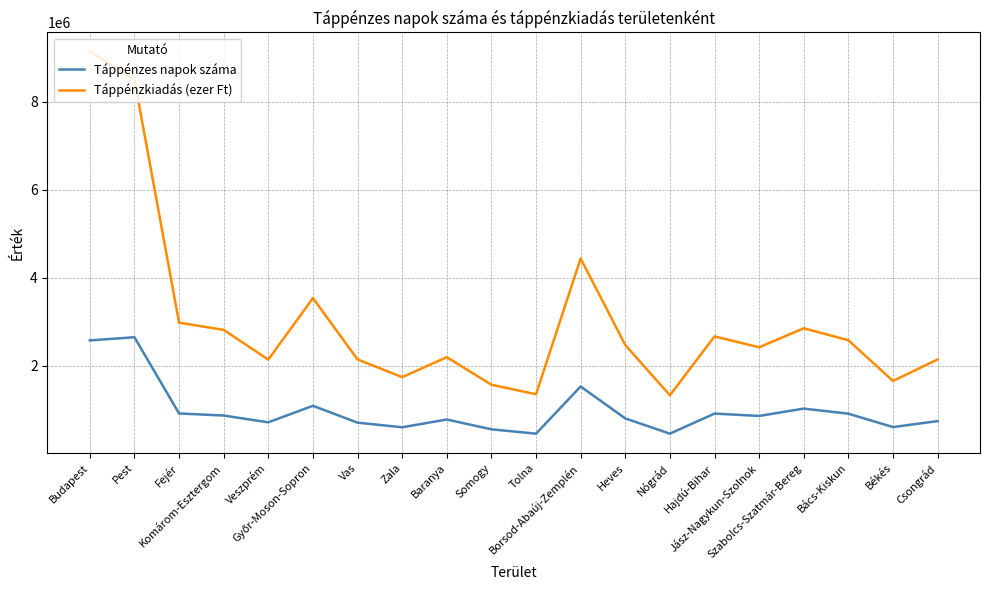

The Táppénzkiadás (ezer Ft) series shows 5677003.4 at Budapest. True or false?

False